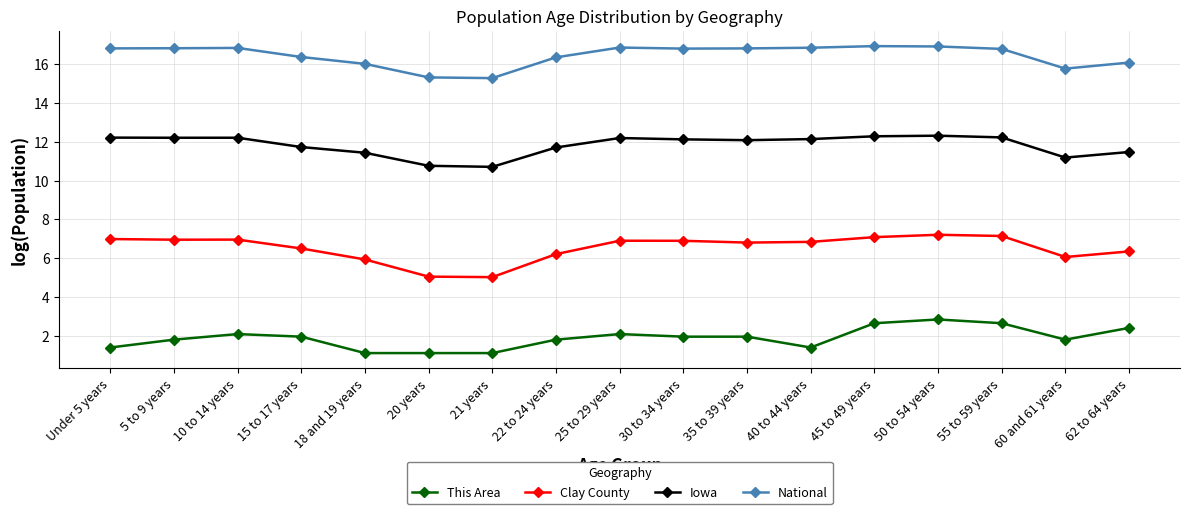

What is the total value across all series at 30 to 34 years?

37.8